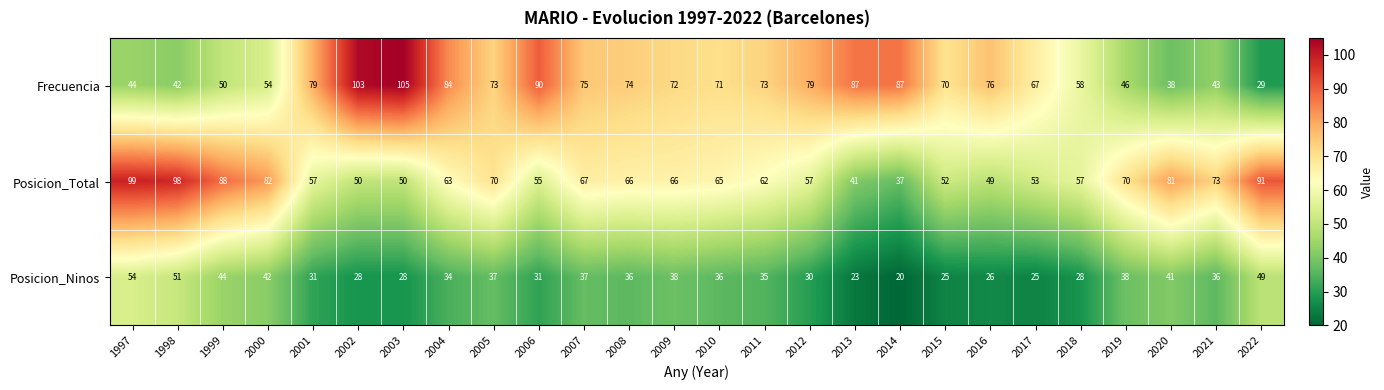

Rank the series at 2000 from lowest to highest value.

Posicion_Ninos, Frecuencia, Posicion_Total